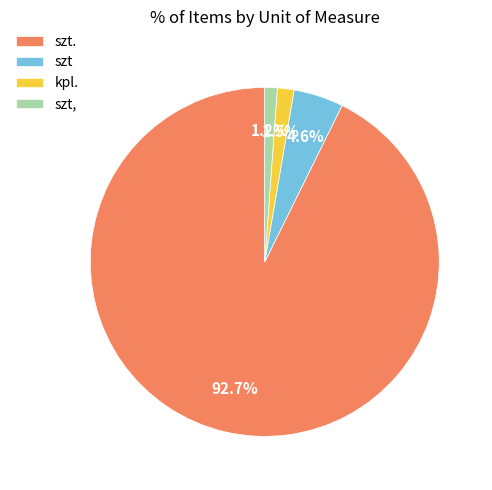

What is the majority slice?

szt.